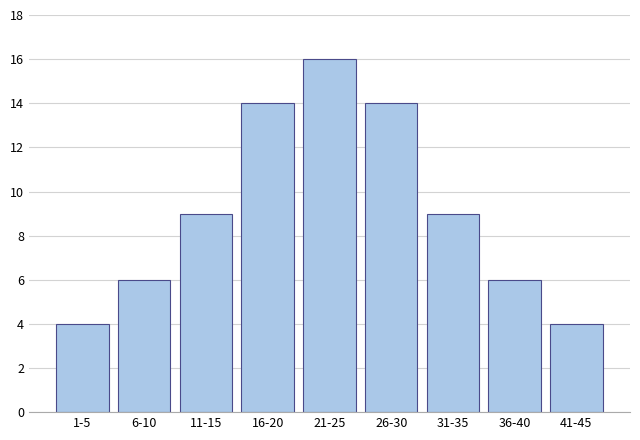

Reading left to right, extract all data points from this chart.

4	6	9	14	16	14	9	6	4